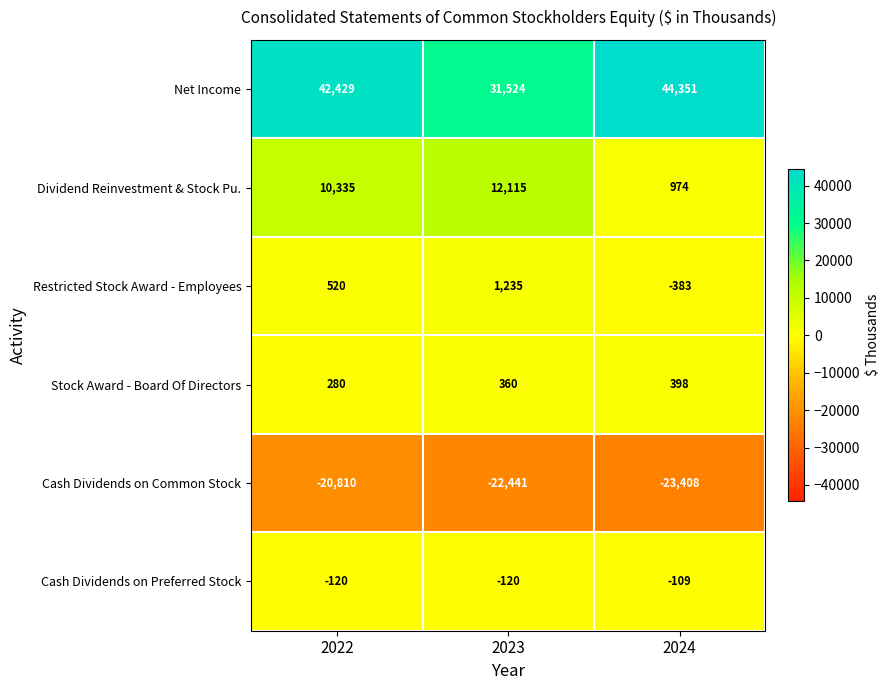

Rank the categories by Restricted Stock Award - Employees value from highest to lowest.

2023, 2022, 2024